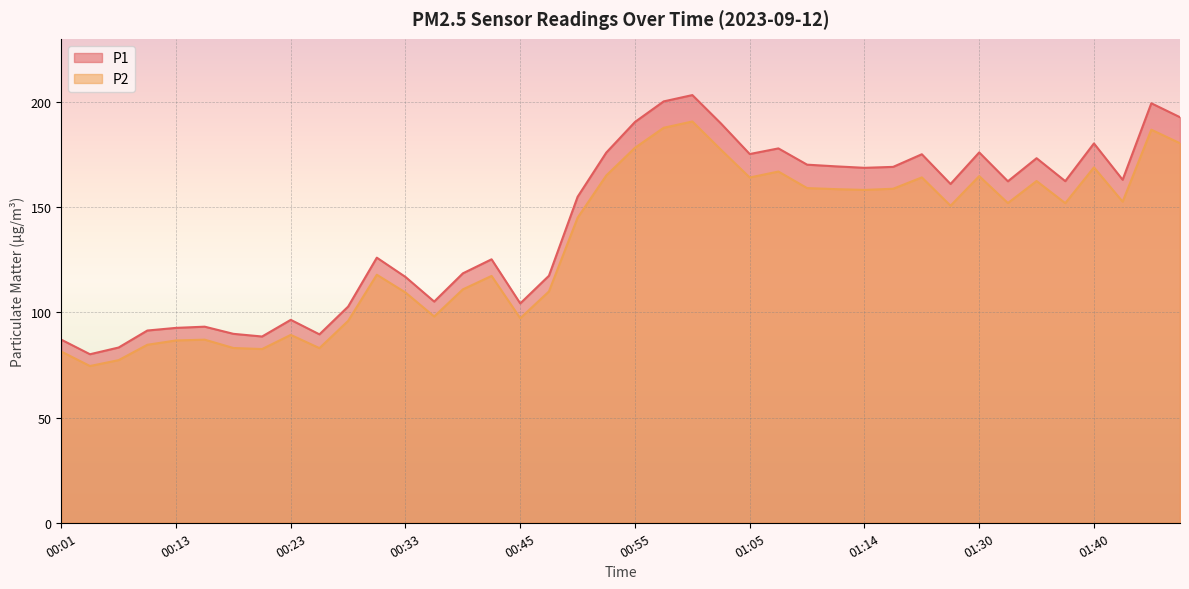

What is the label of the 34th point from the left?

01:33